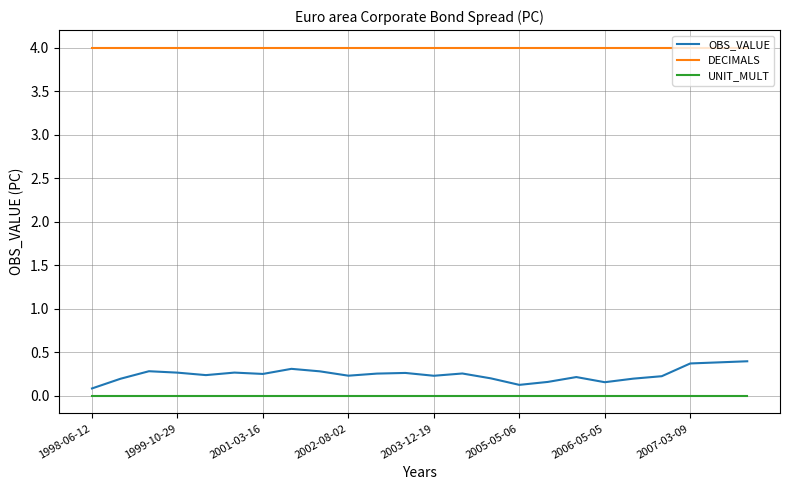

Which series has the largest total across all categories?

DECIMALS